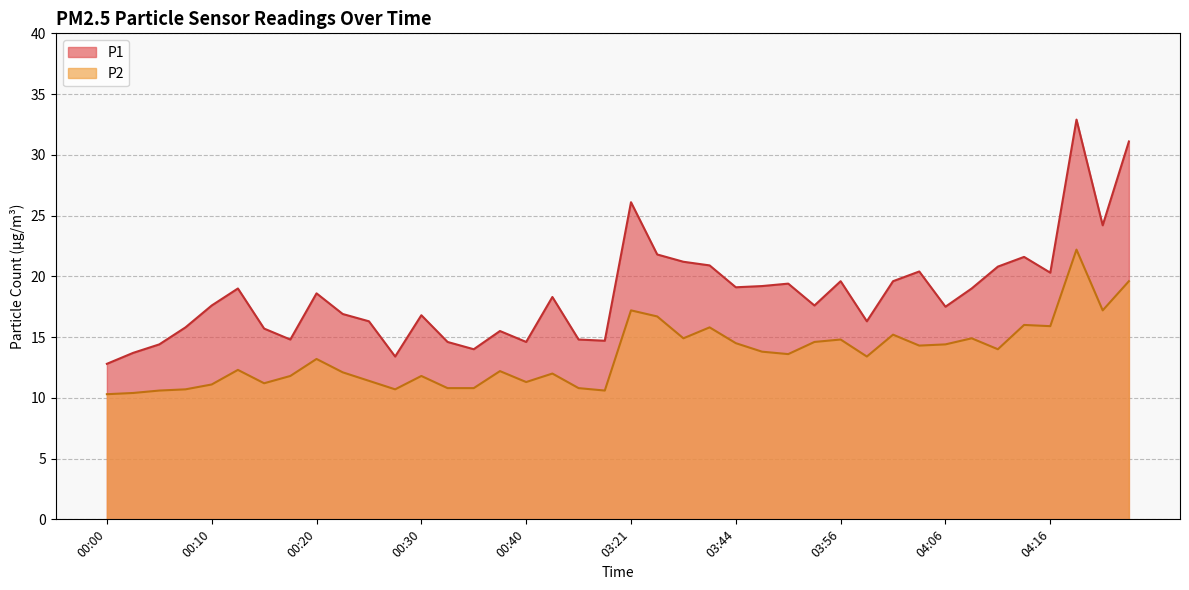

The P2 series shows 5.9 at 04:09. True or false?

False